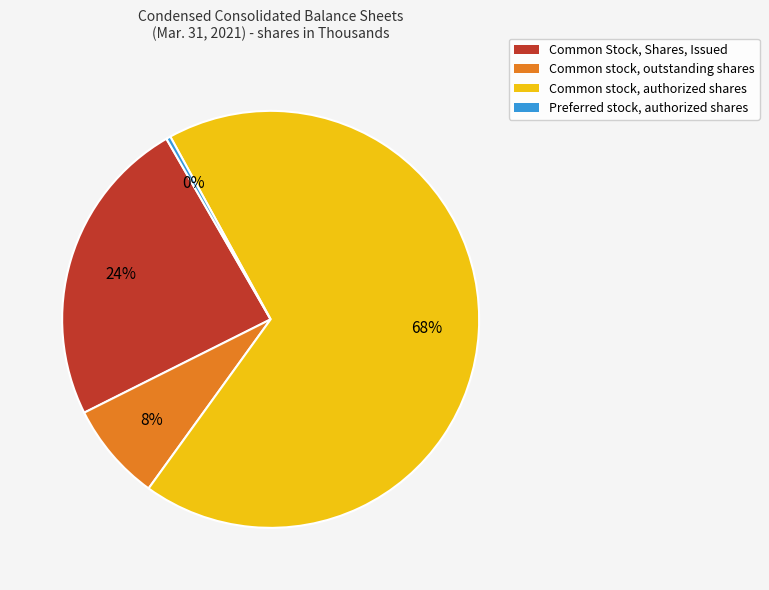

What is the ratio of the value at Common stock, authorized shares to the value at Preferred stock, authorized shares?

200.0